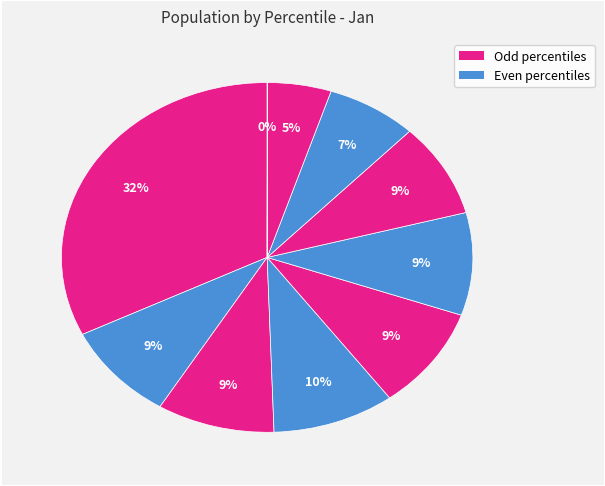

Rank the categories by value from lowest to highest.

pct95, pct85, pct75, pct65, pct15, pct25, pct45, pct55, pct35, pct05